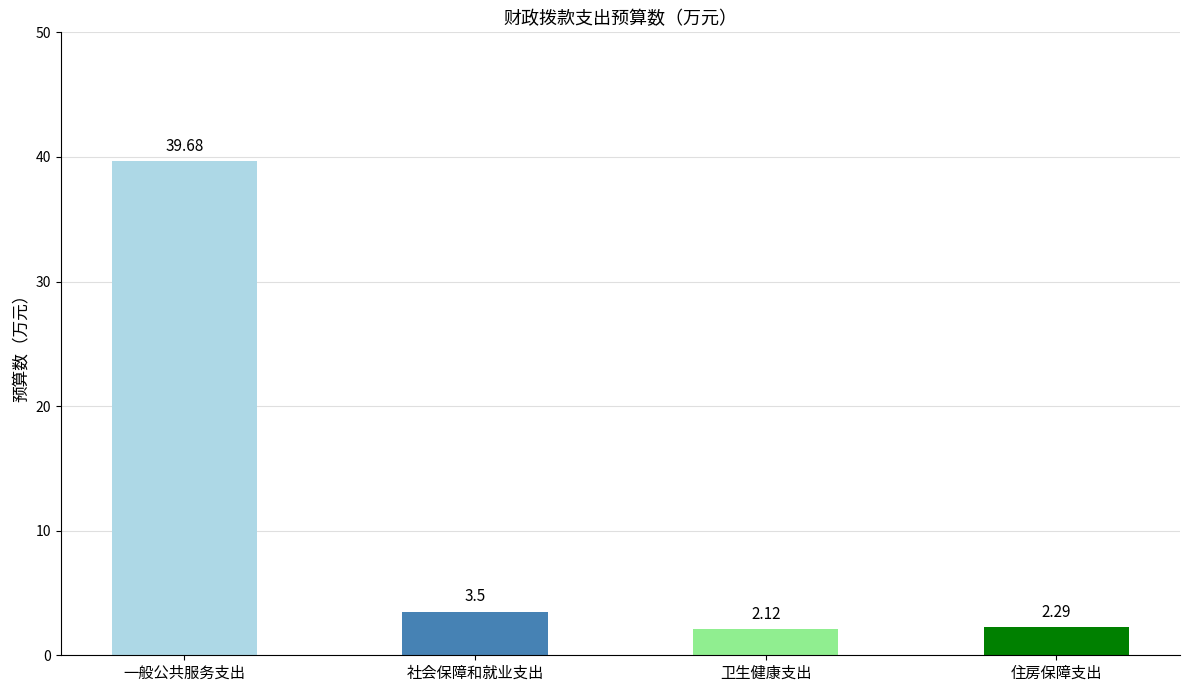

Which label corresponds to the smallest value in the chart?

卫生健康支出